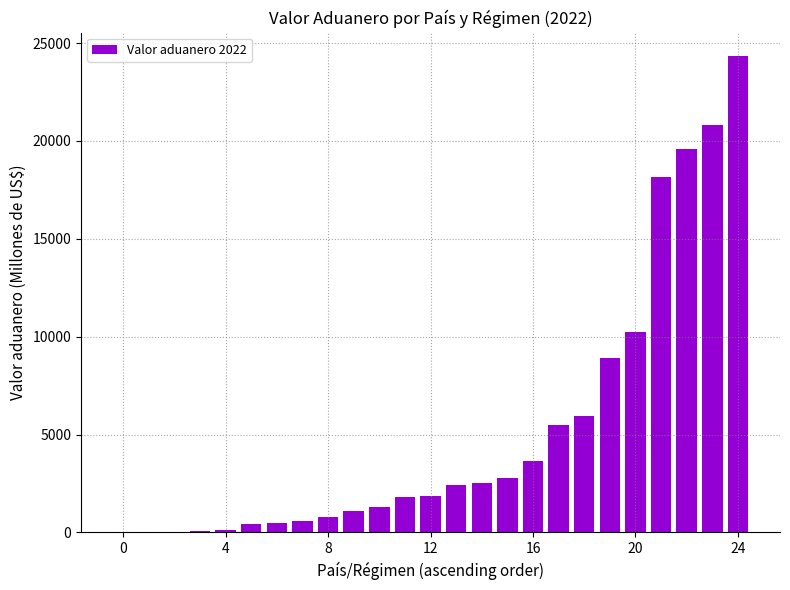

Are the bars horizontal?

No